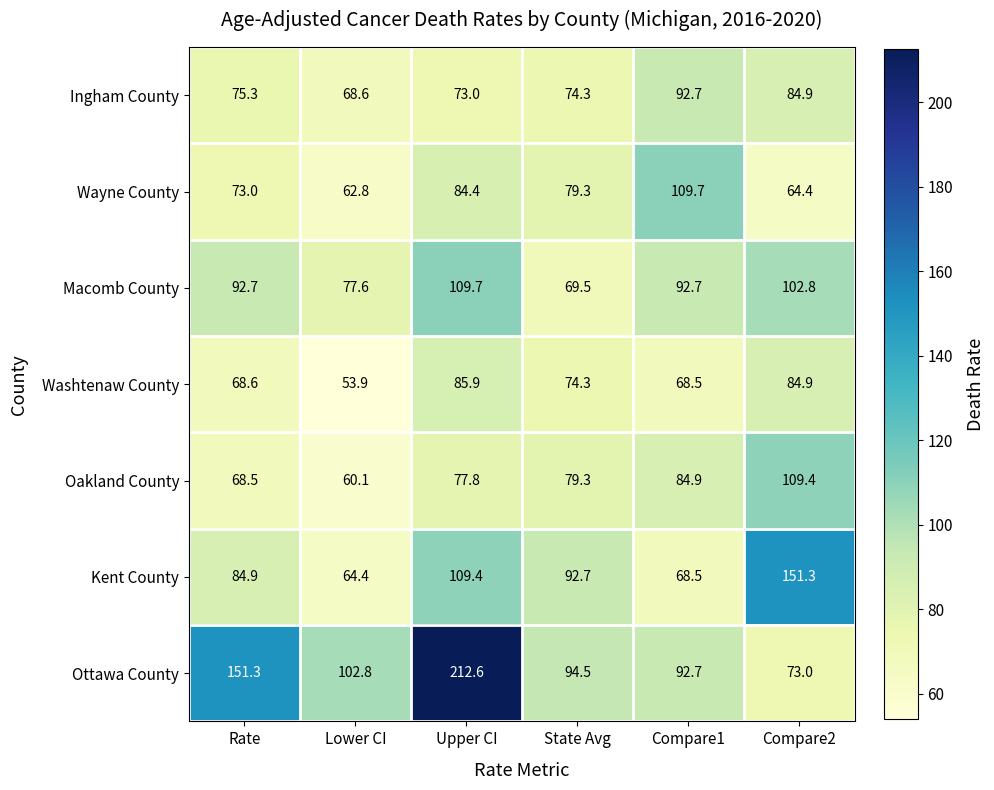

List the labels in order of Kent County value, smallest first.

Lower CI, Compare1, Rate, State Avg, Upper CI, Compare2